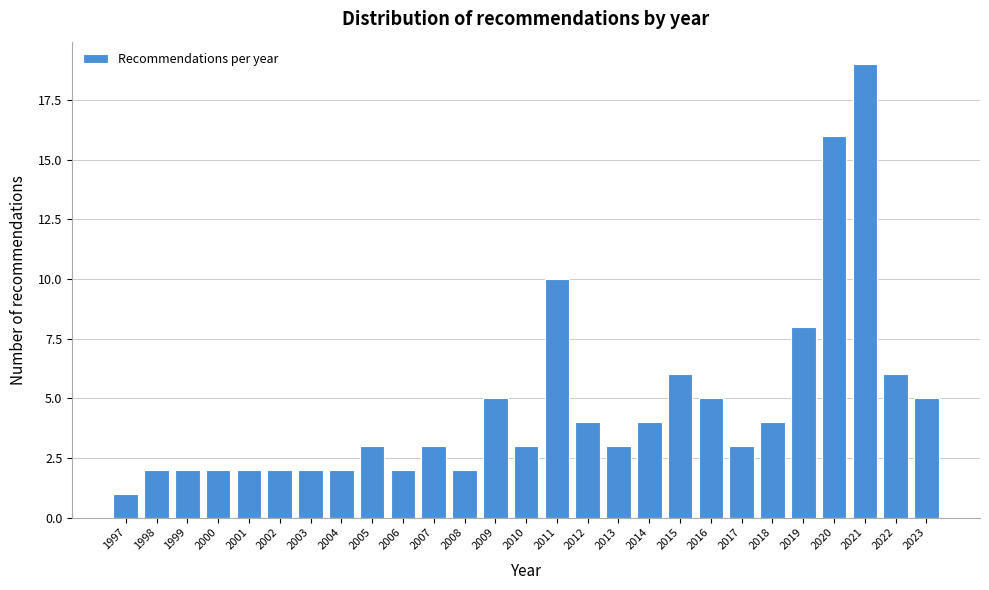

Reading right to left, what are all the values shown in this chart?

5	6	19	16	8	4	3	5	6	4	3	4	10	3	5	2	3	2	3	2	2	2	2	2	2	2	1